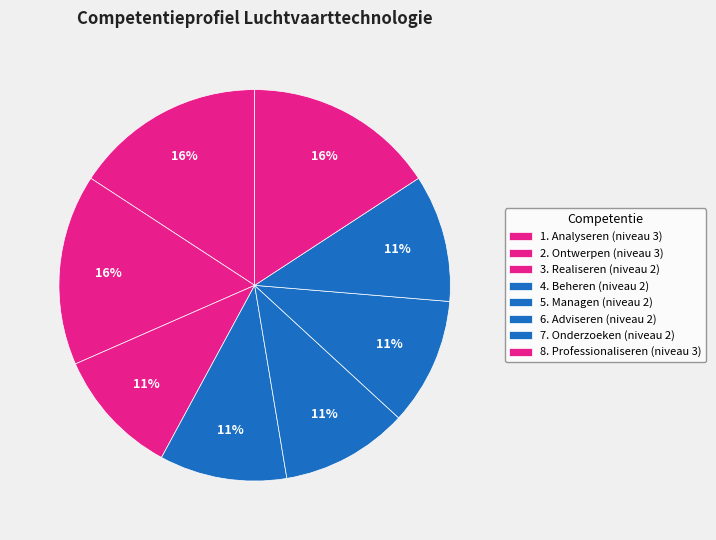

To the nearest percent, what portion does 8. Professionaliseren represent?

16%